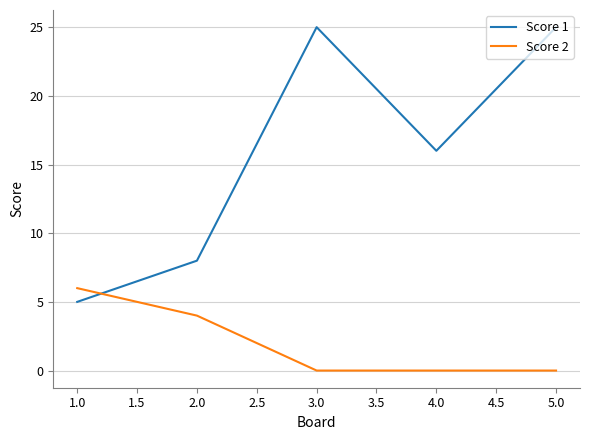

Is it true that Score 1 equals 6 at 2.0?

False